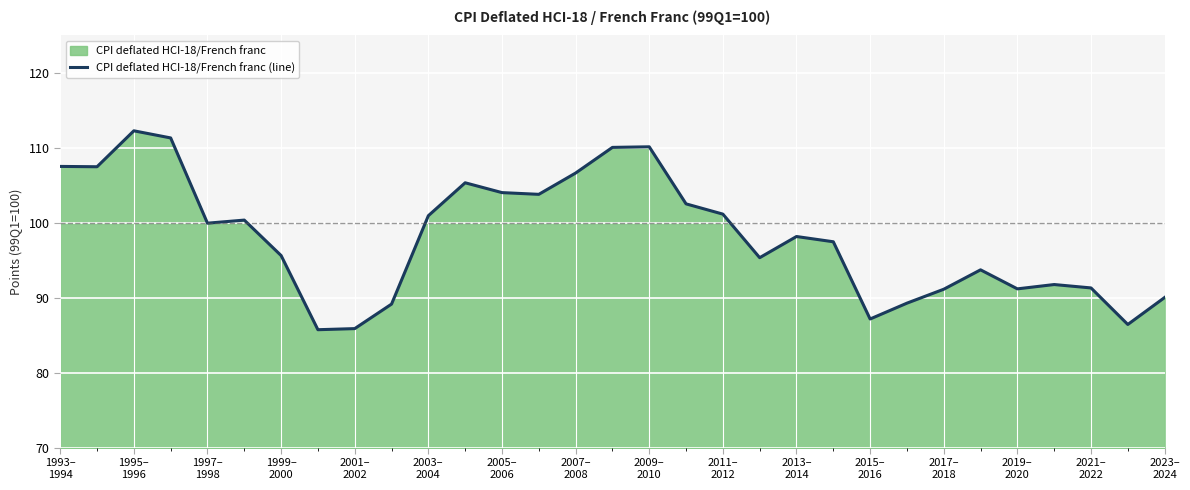

At which category does the chart reach its peak across all series?

1995–
1996